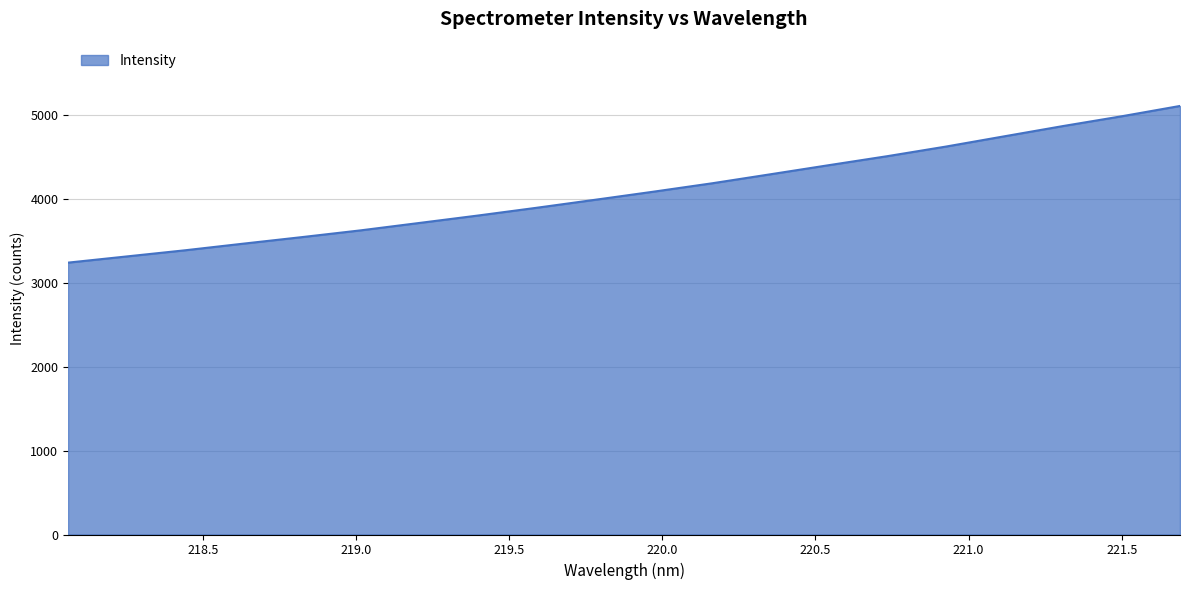

What is the smallest value displayed?

3240.2